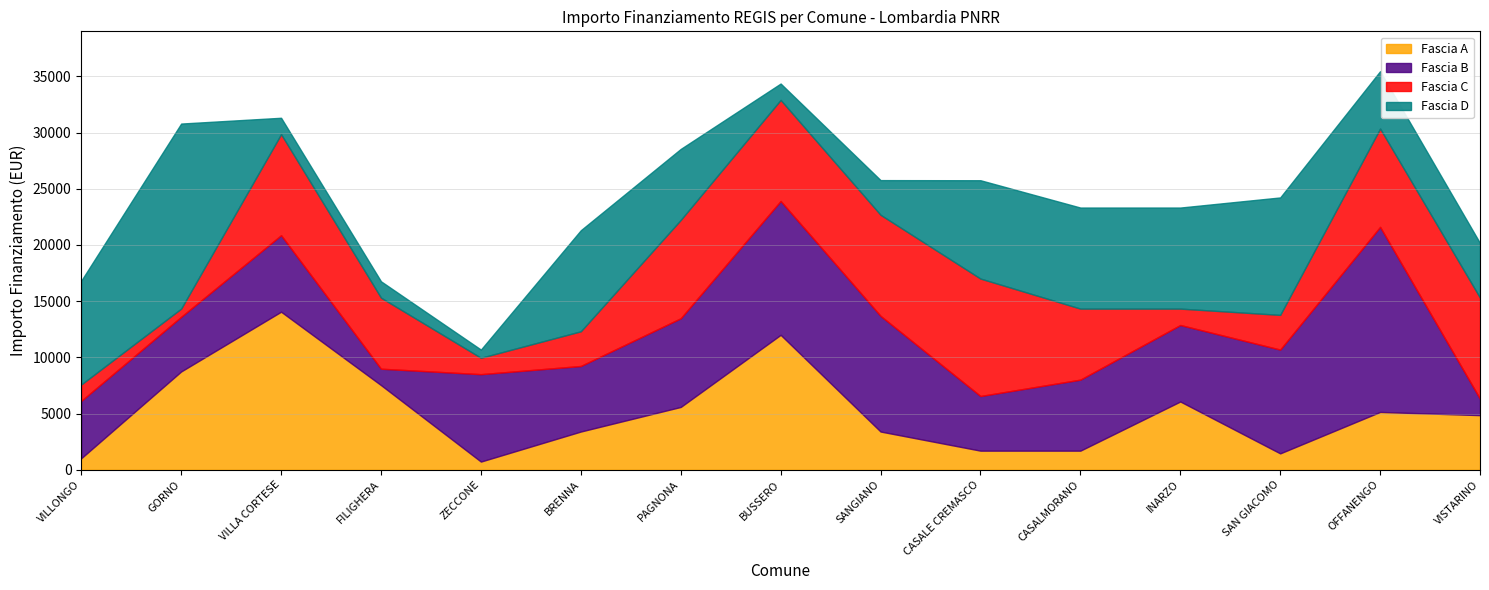

List the labels in order of Fascia C value, smallest first.

GORNO, VILLONGO, ZECCONE, INARZO, BRENNA, SAN GIACOMO, FILIGHERA, CASALMORANO, PAGNONA, OFFANENGO, VILLA CORTESE, BUSSERO, SANGIANO, VISTARINO, CASALE CREMASCO